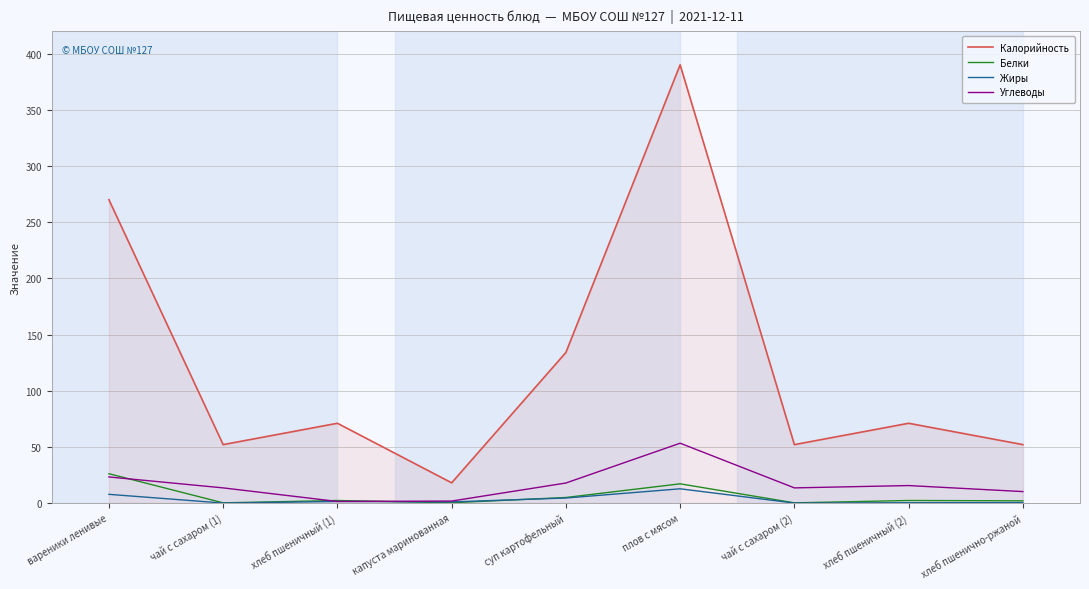

What is the highest value of the Жиры series?

12.7